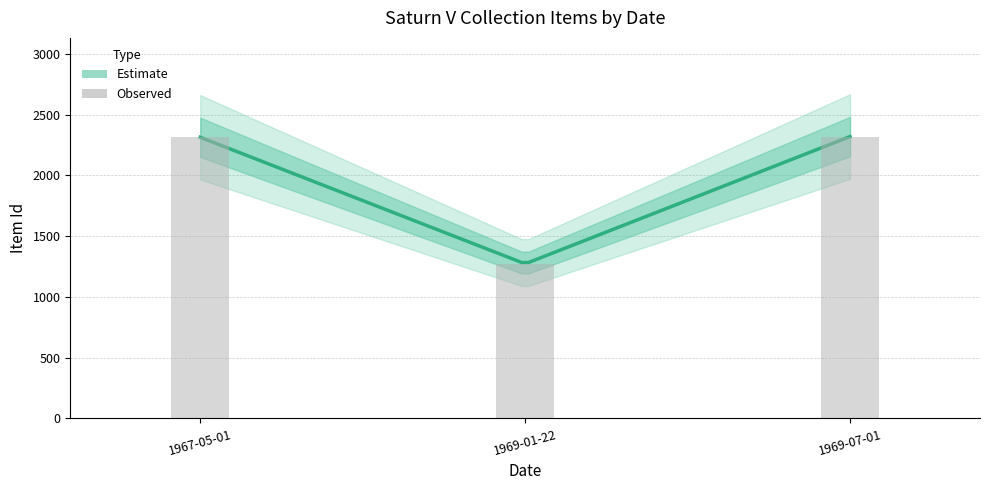

Which label corresponds to the largest value in the chart?

1969-07-01